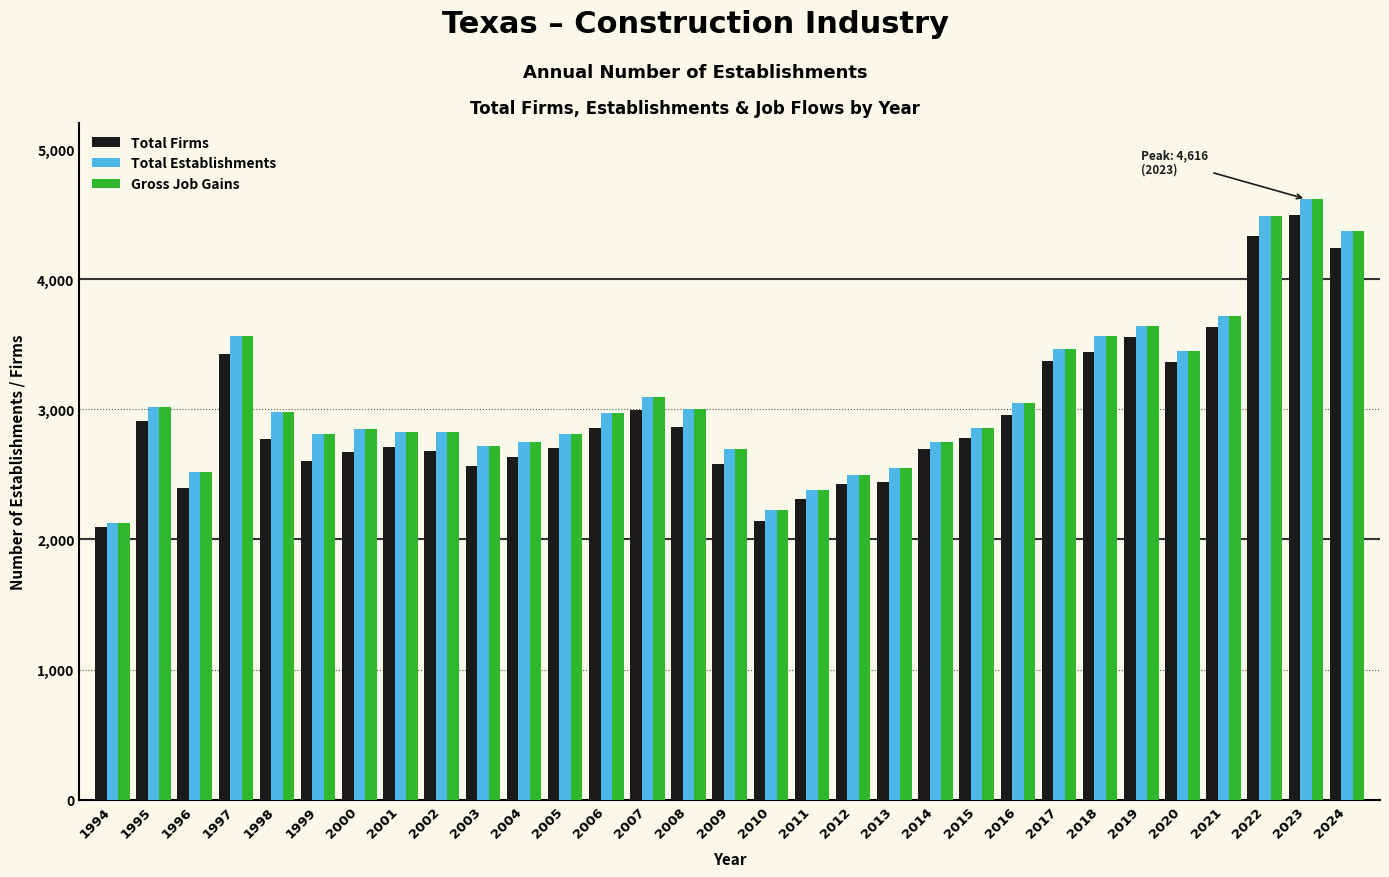

Which category has the highest value in the Total Firms series?

2023